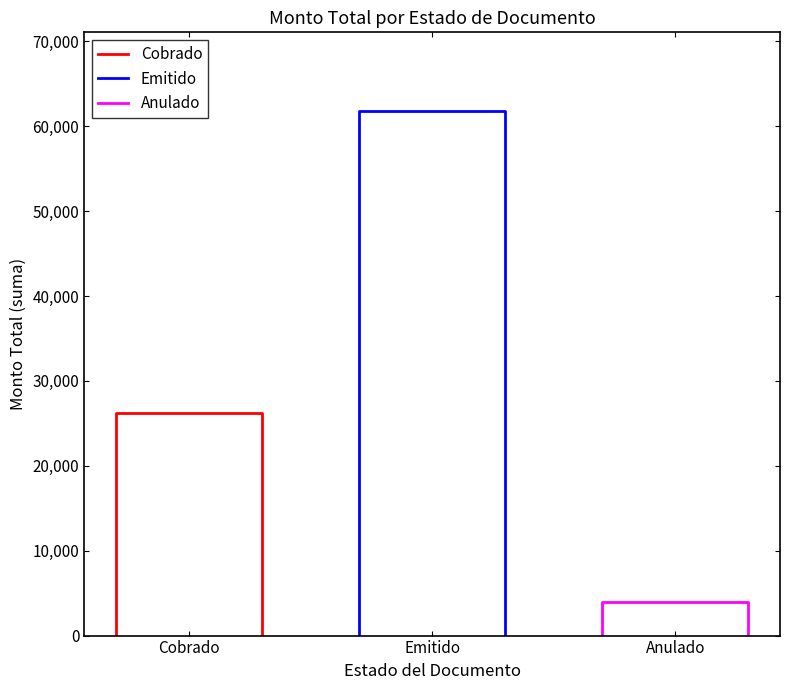

Is the value of Emitido at Emitido greater than the value of Cobrado at Cobrado?

Yes